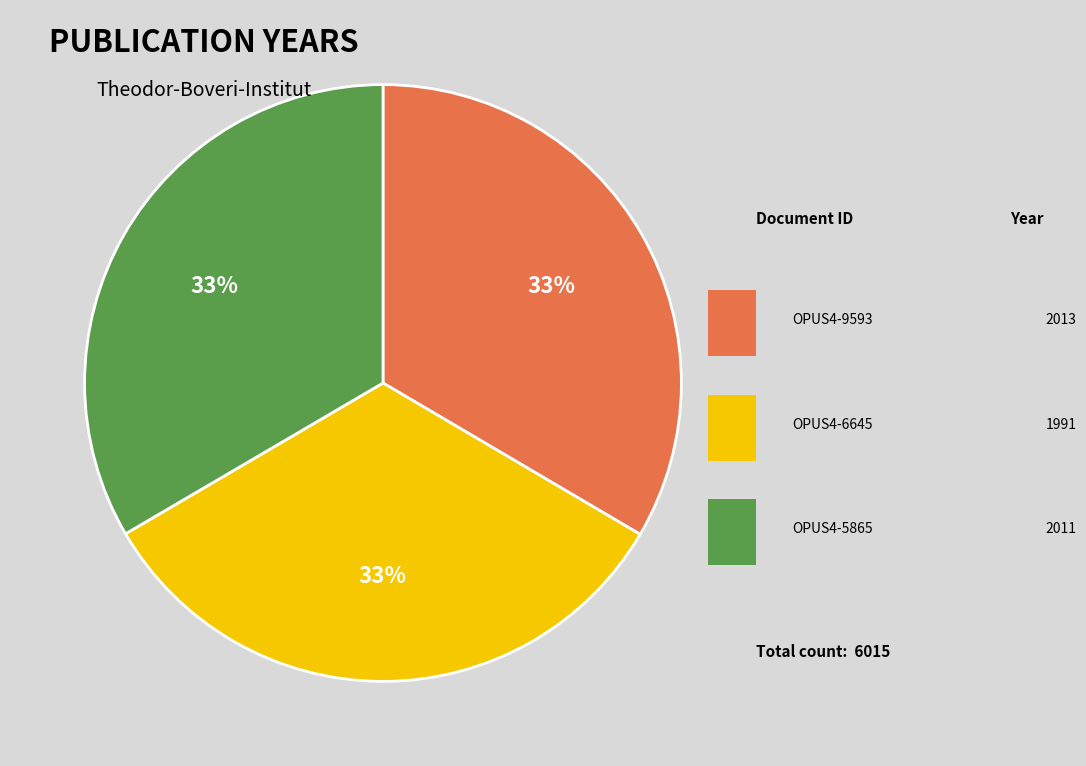

Count the number of slices in the pie.

3